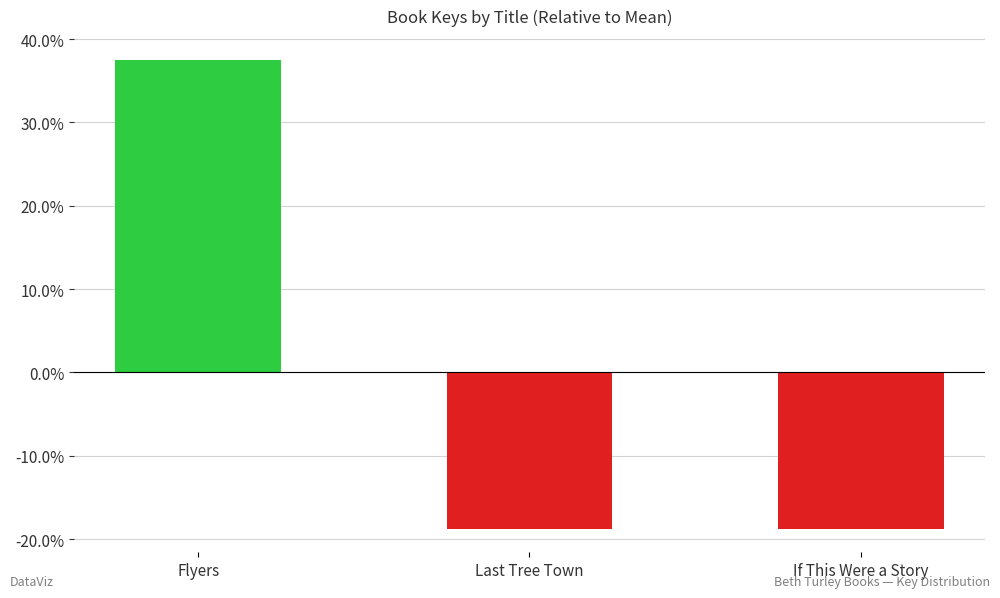

Is it true that the value at If This Were a Story is -18.8?

True